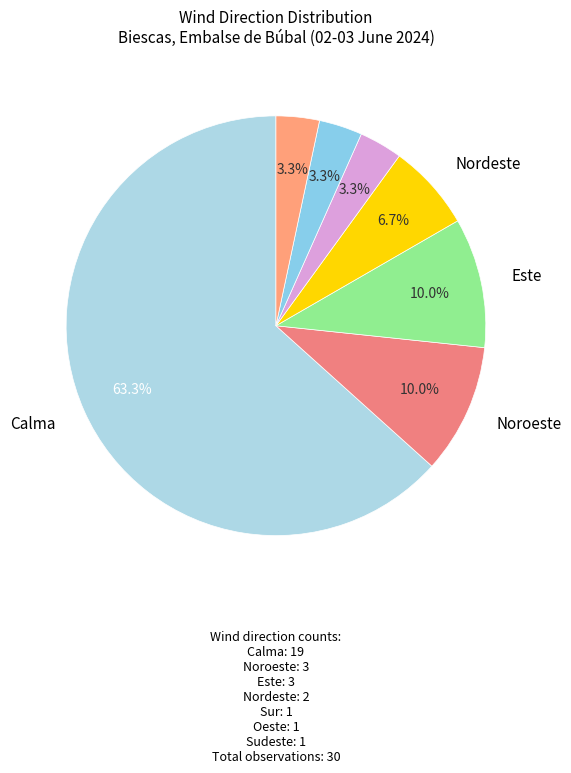

To the nearest percent, what portion does Sur represent?

3%